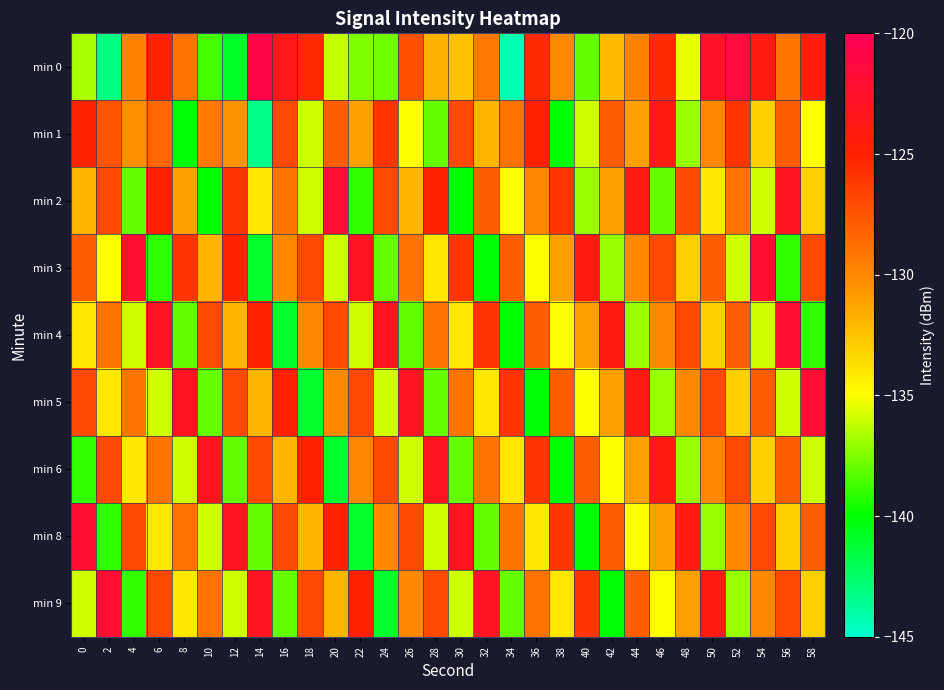

What is the difference between the highest and lowest values at 22?

18.0